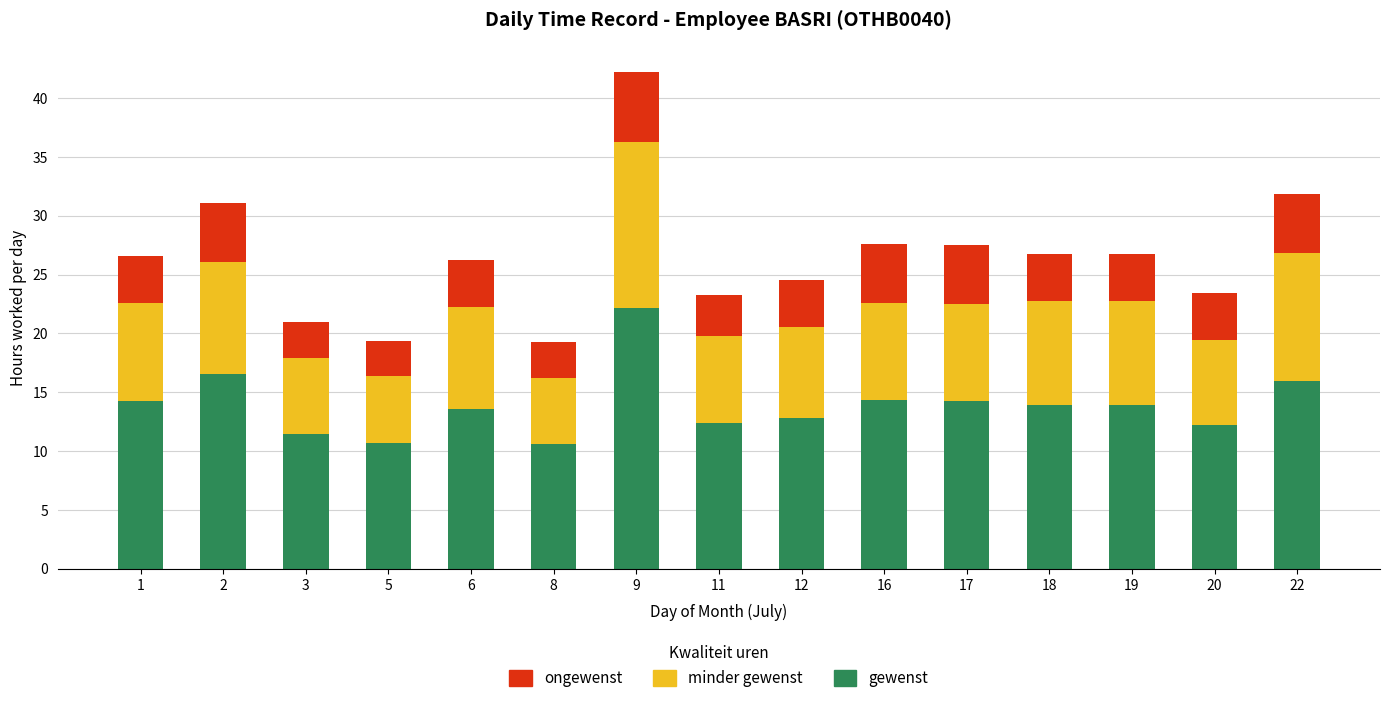

At which category is the sum across all series the highest?

9